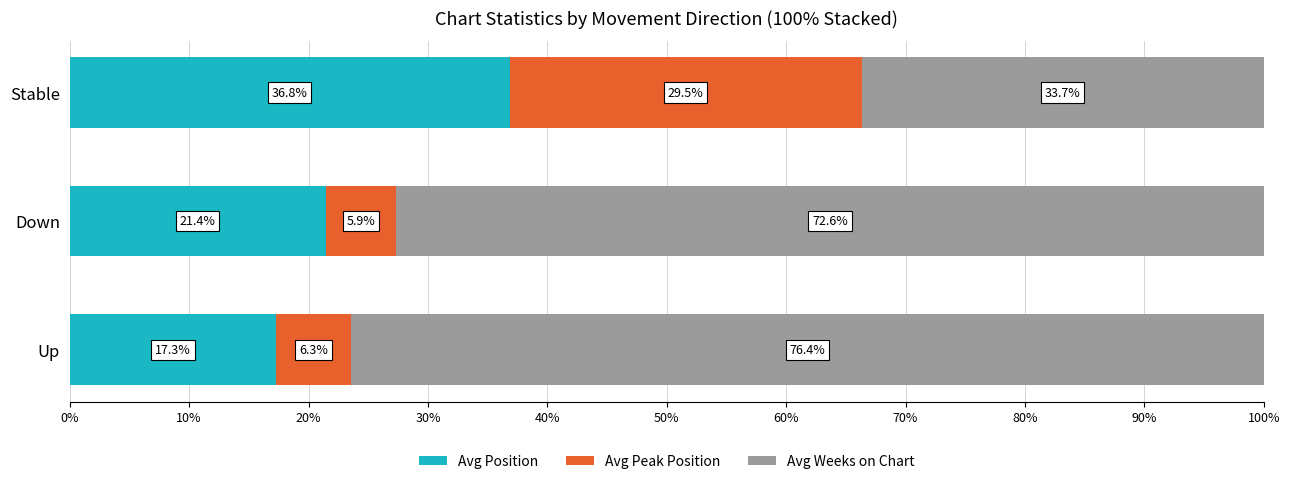

Where is Avg Position nearest to the value 27?

Down